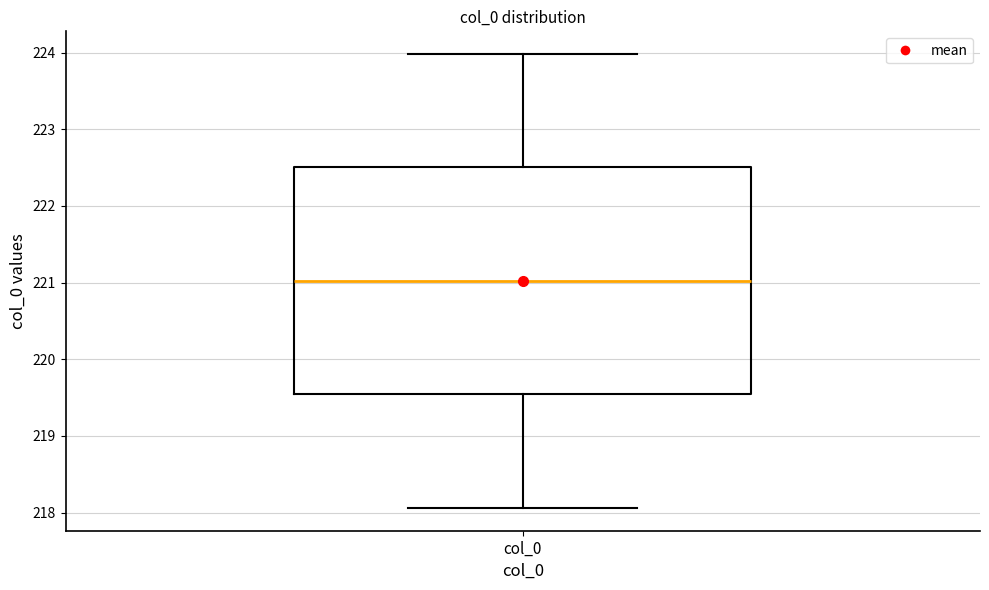

Read this box plot against the y-axis: the position of the median line, the range covered by the box, and the ends of both whiskers. The values are not printed on the chart, so give them approximately, as read against the axis.

median 221.0, box 219.5 to 222.5, whiskers 218.1 to 224.0